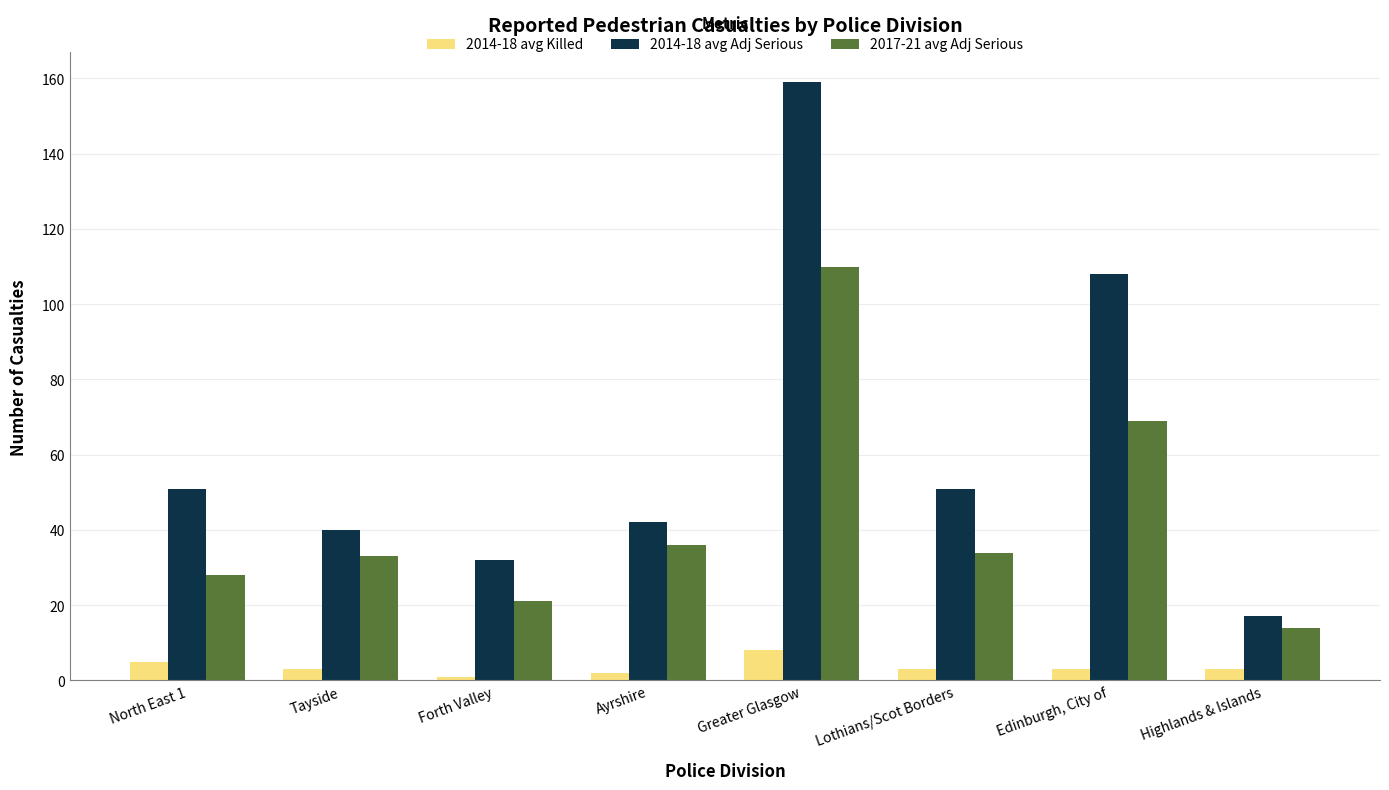

Is the value of 2014-18 avg Adj Serious at Highlands & Islands greater than the value of 2014-18 avg Killed at Lothians/Scot Borders?

Yes